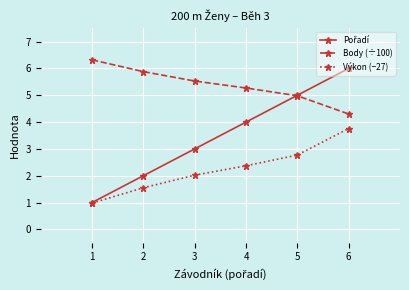

Does the chart display data point markers on the line(s)?

Yes